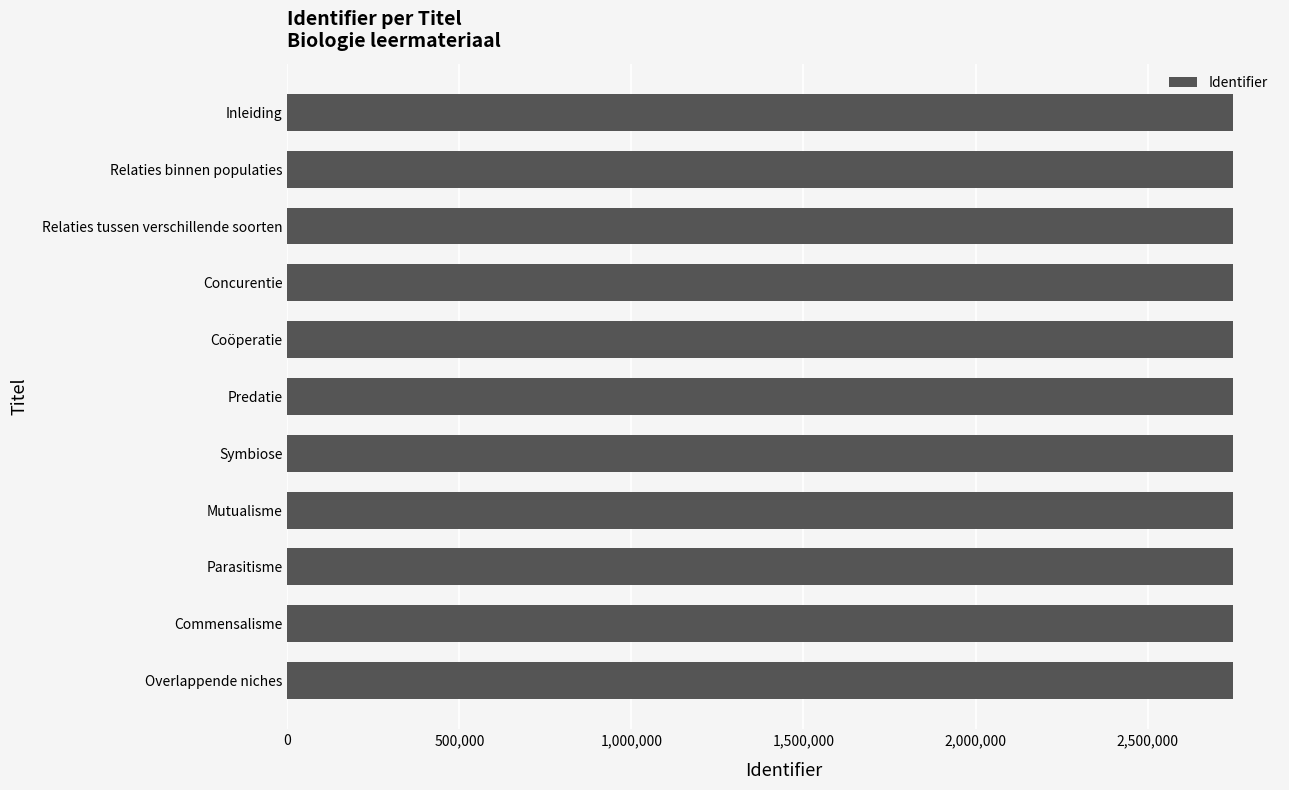

What is the sum of all values?

30222144